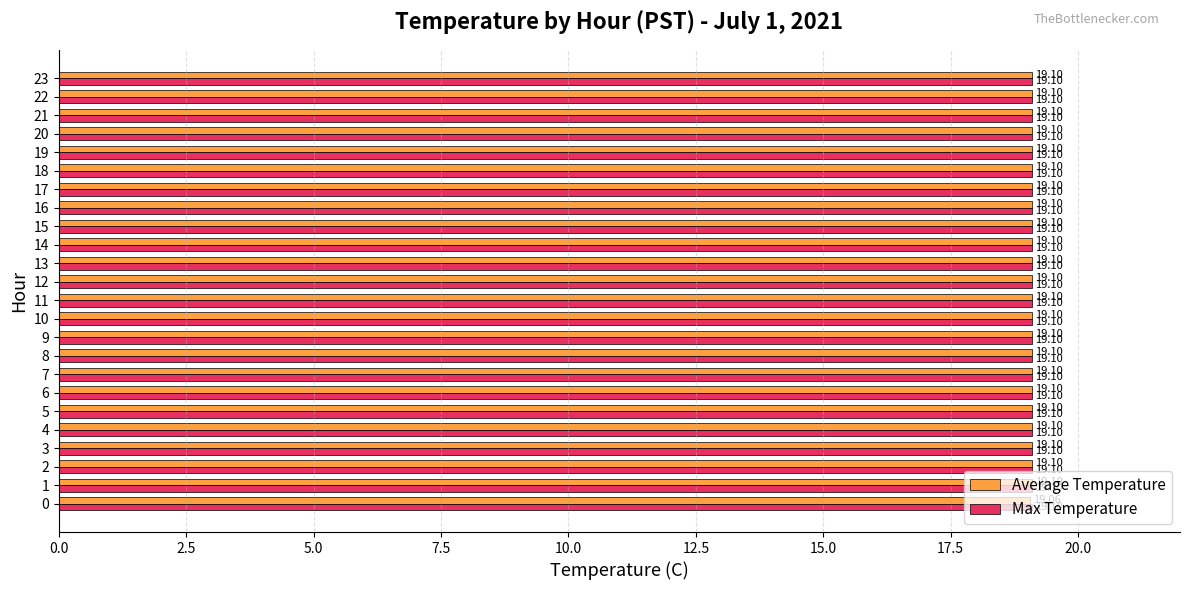

What is the average value of the Max Temperature series?

19.1